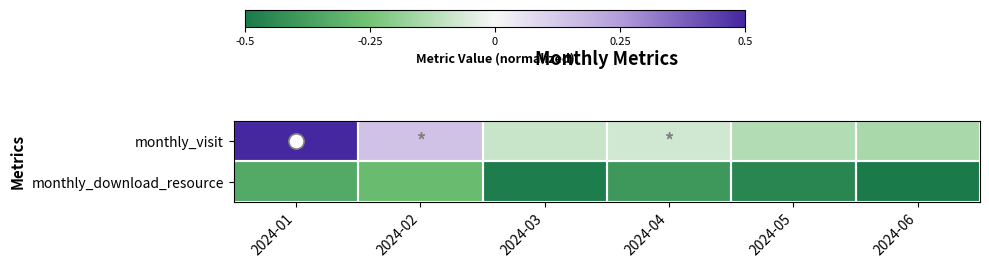

List the series in order of their peak value, highest first.

monthly_visit, monthly_download_resource